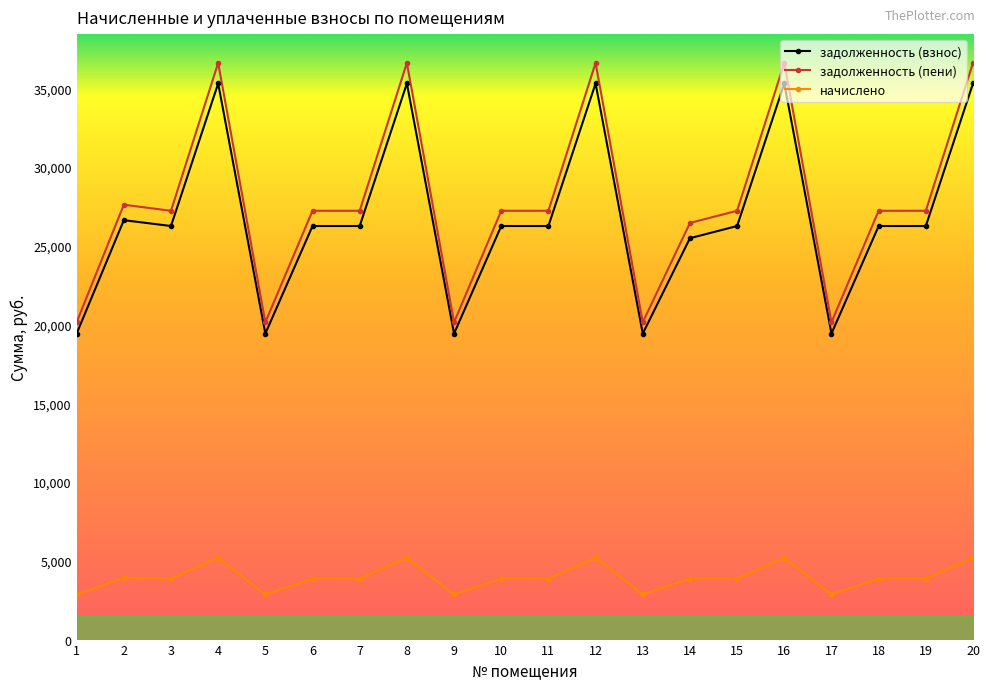

True or false: задолженность (пени) has more than 0 interior local peaks.

True